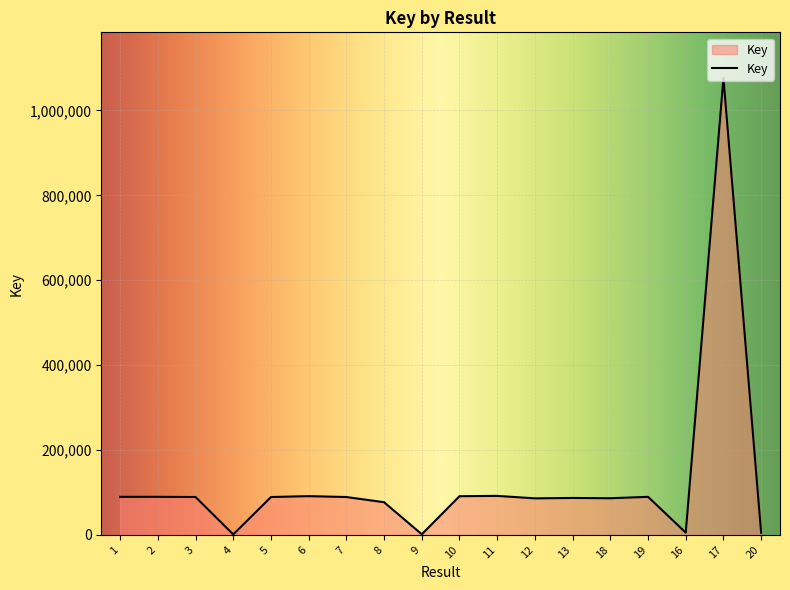

At which label does the data first exceed 89228?

1